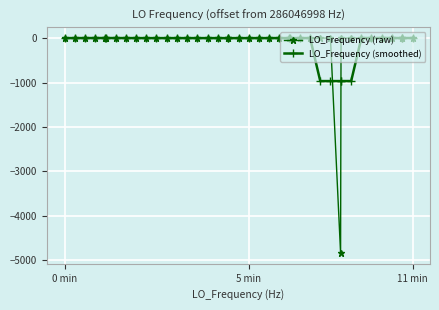

What is the minimum value for LO_Frequency (smoothed)?

-967.0